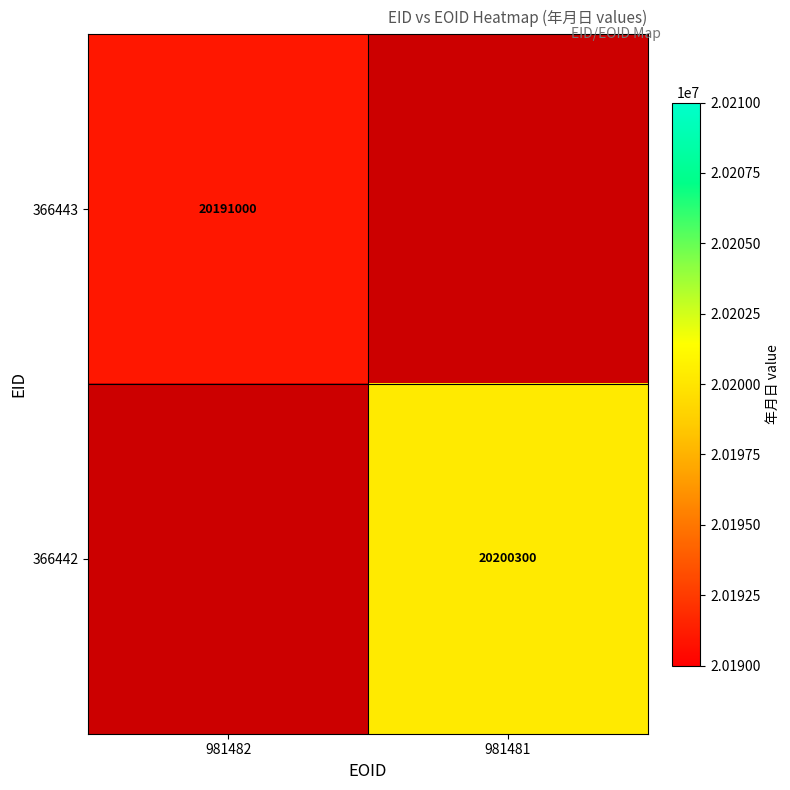

What is the smallest value displayed?

20191000.0